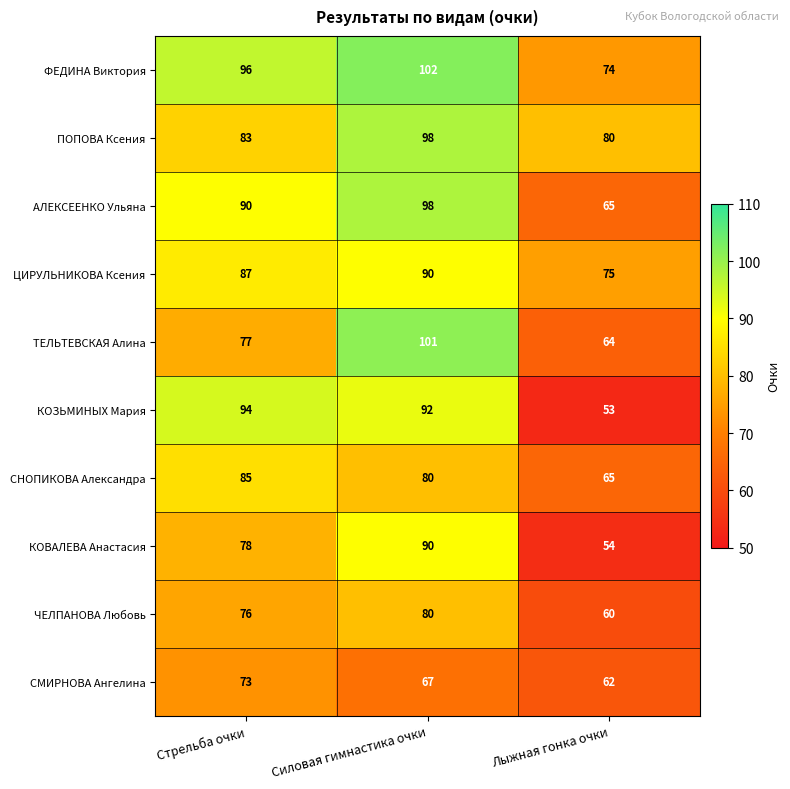

What is the minimum value shown in the chart?

53